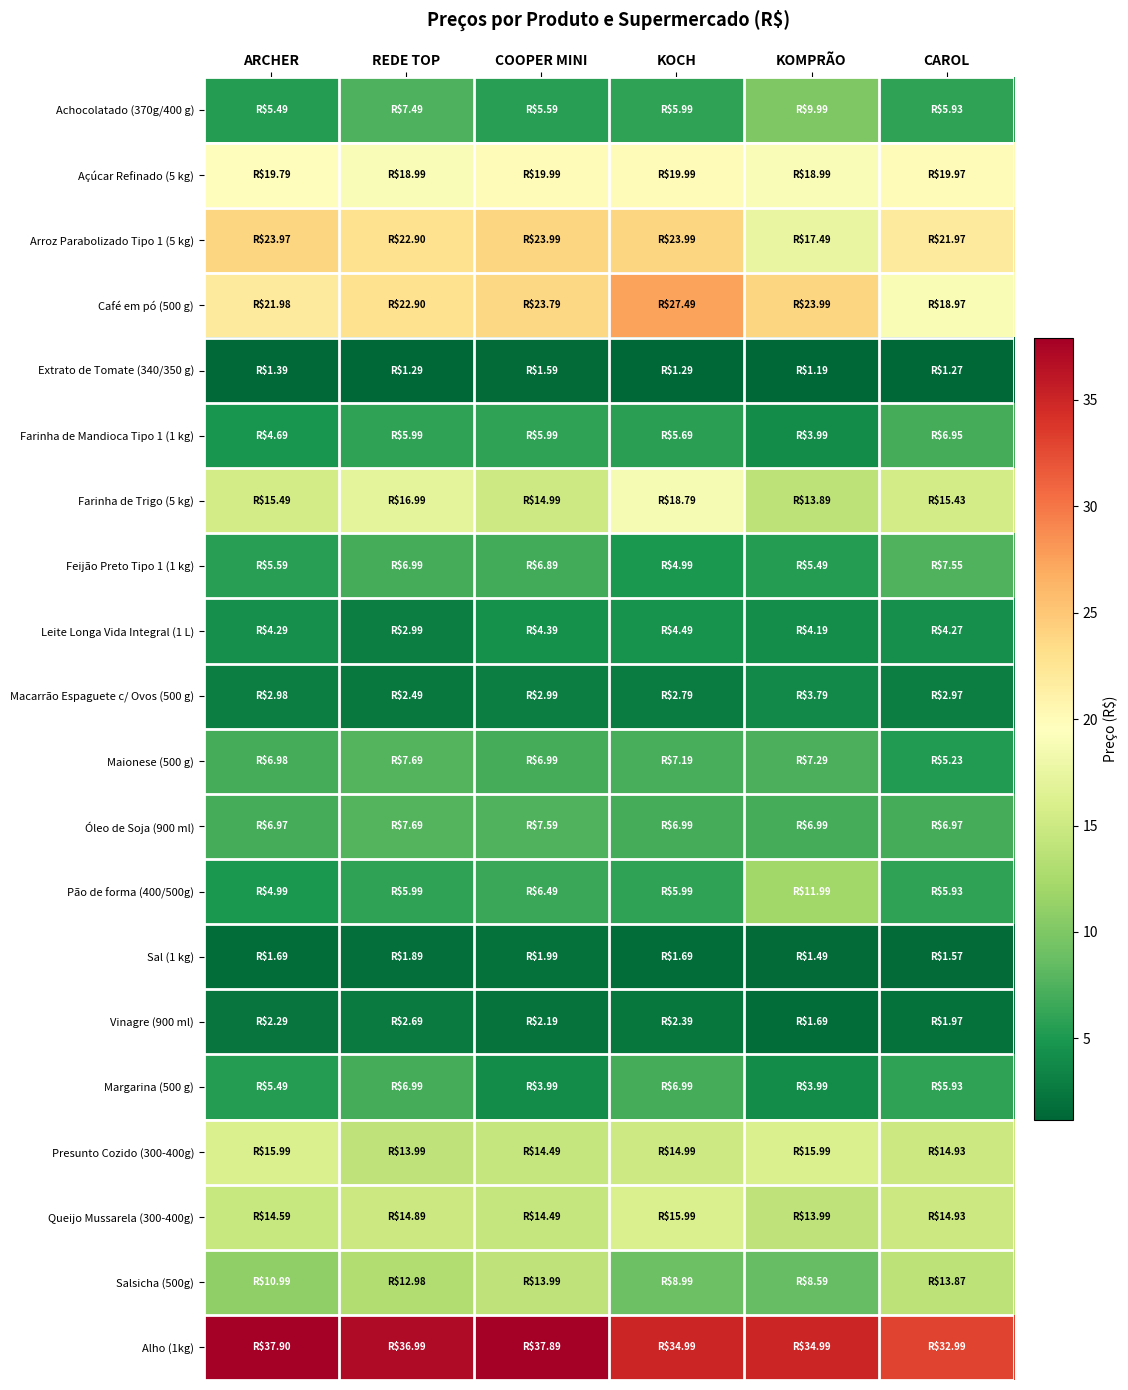

Which series has the widest spread of values?

Café em pó (500 g)